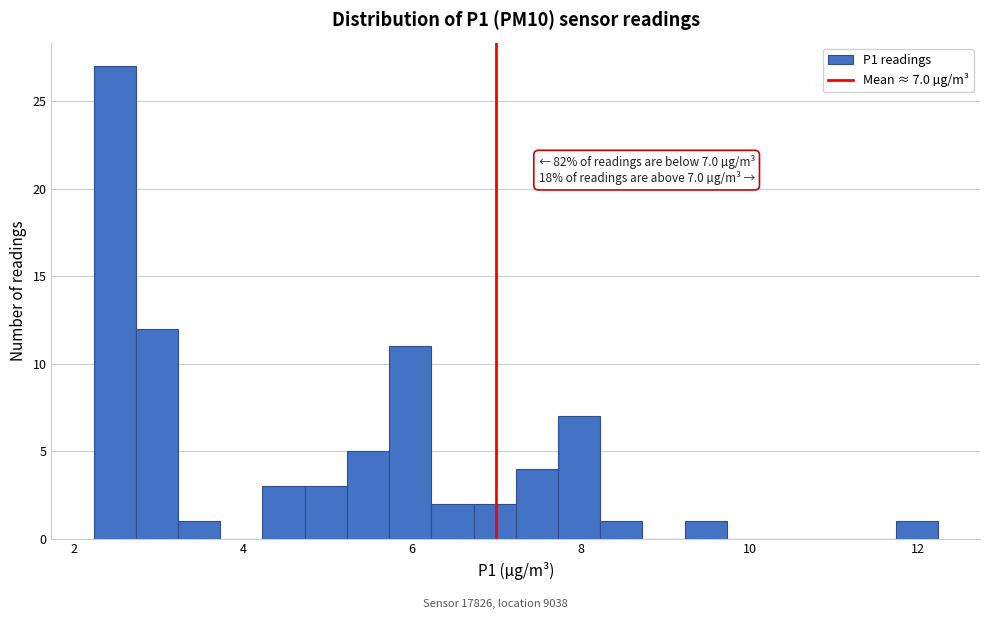

Read against the x-axis, roughly where is the centre of the tallest bar?

2.4